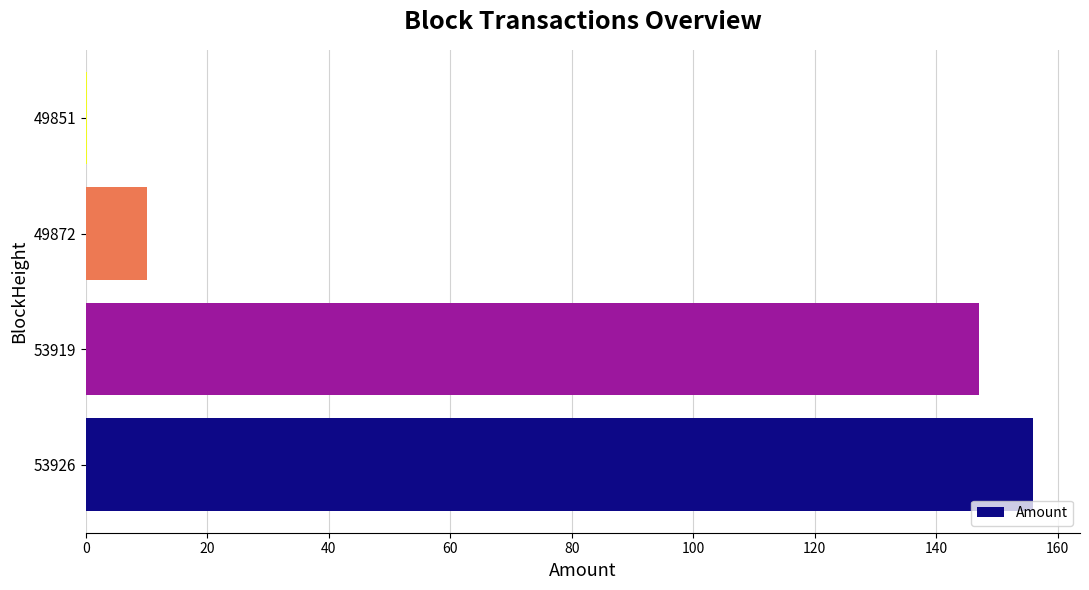

Are the bars horizontal?

Yes